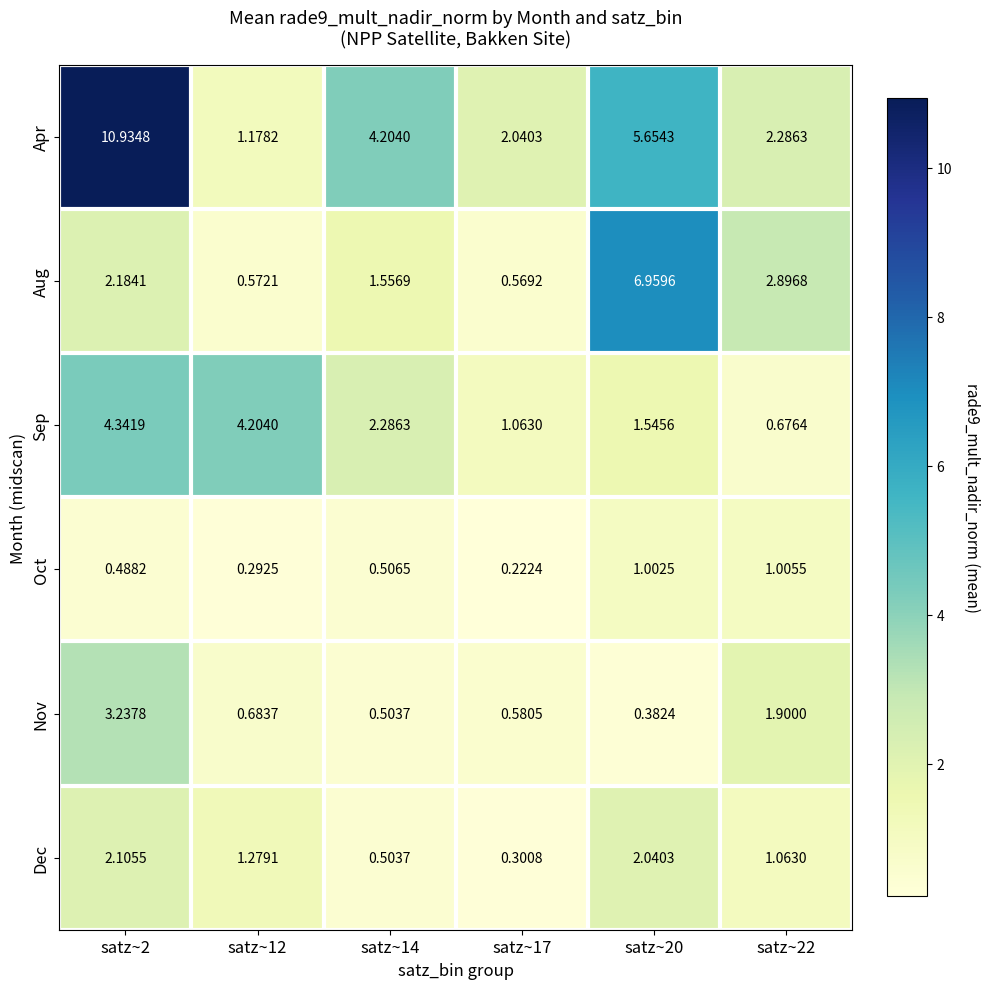

Is the value of Oct at satz~20 greater than the value of Dec at satz~12?

No